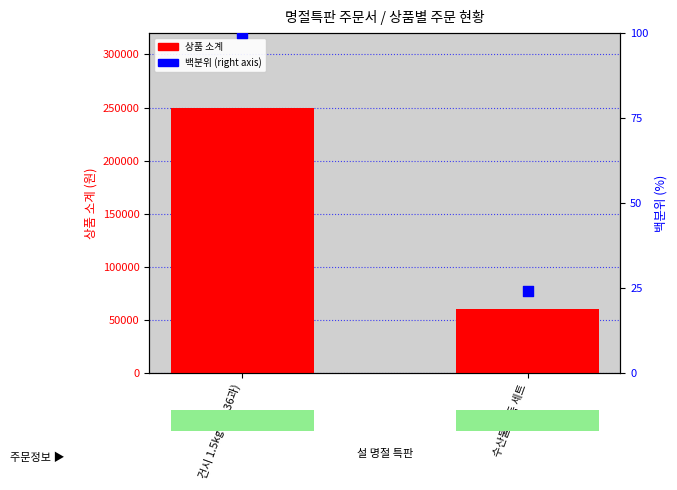

Which series has the largest total across all categories?

상품 소계